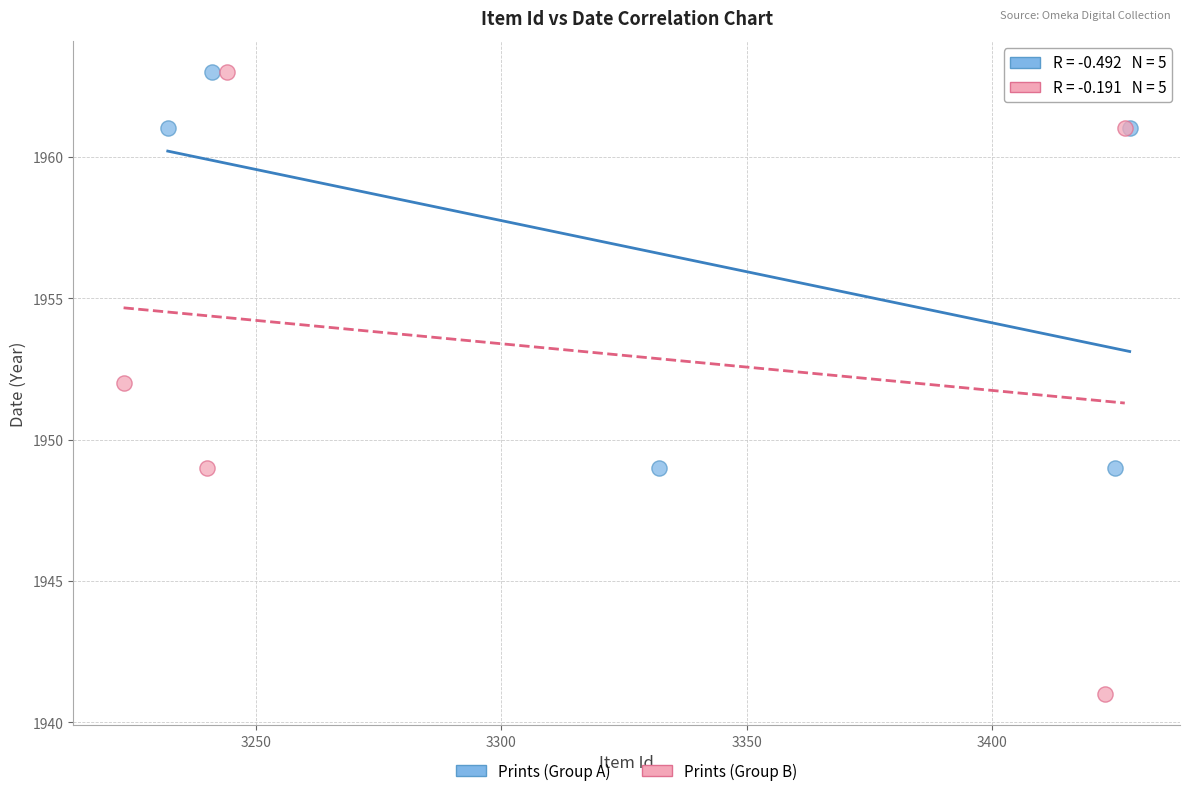

Which series has the largest Y range (max minus min)?

Prints (Group B)